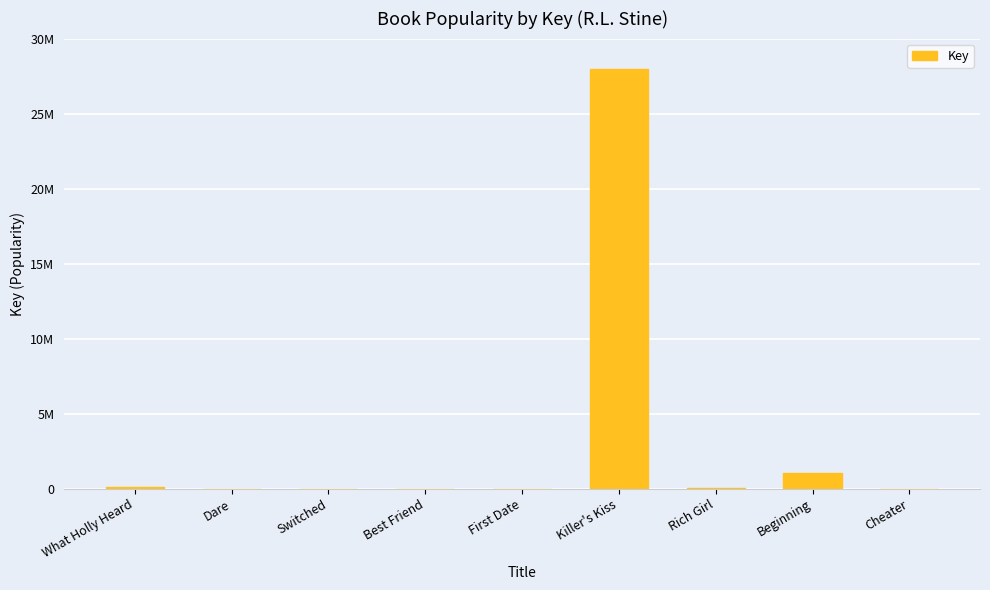

Are the bars horizontal?

No